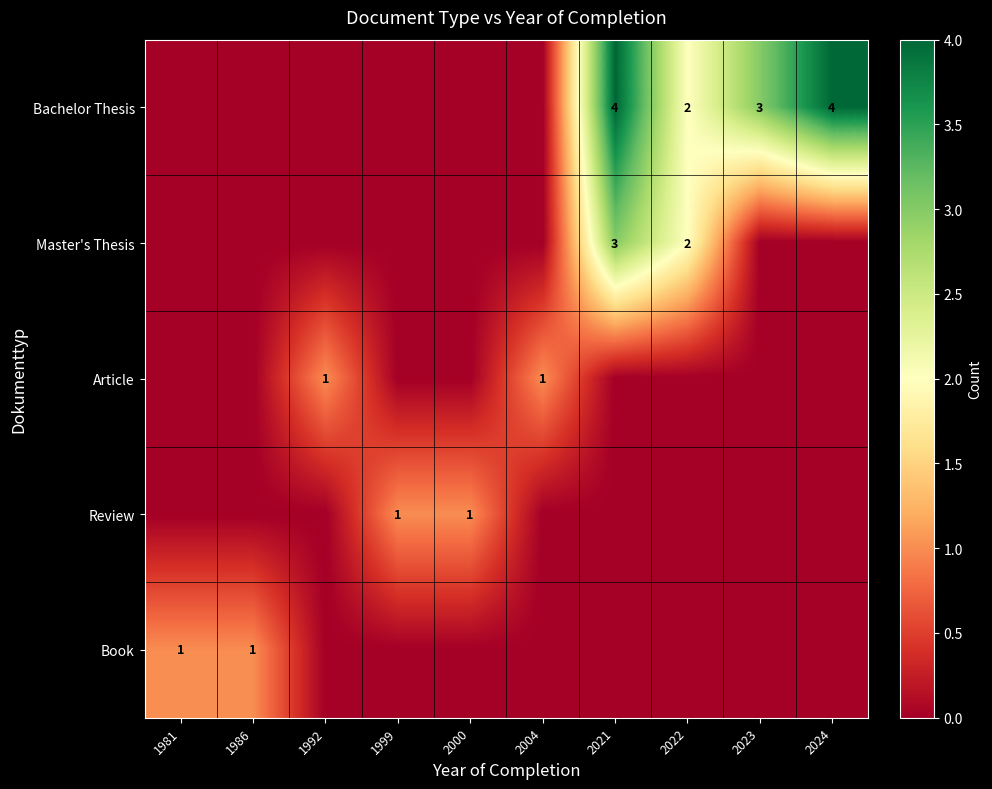

The value of Bachelor Thesis at 2021 is 4. True or false?

True